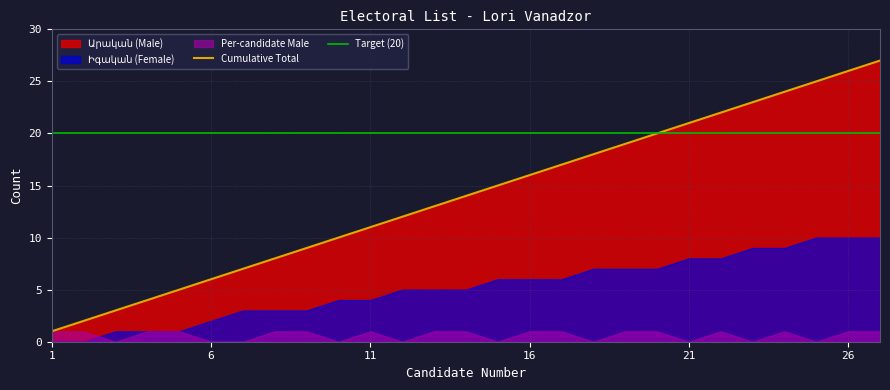

How many data points in Cumulative Total are above 14?

13